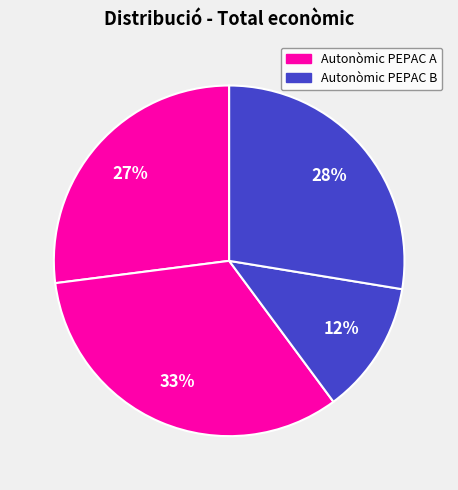

How many segments does this pie chart have?

4